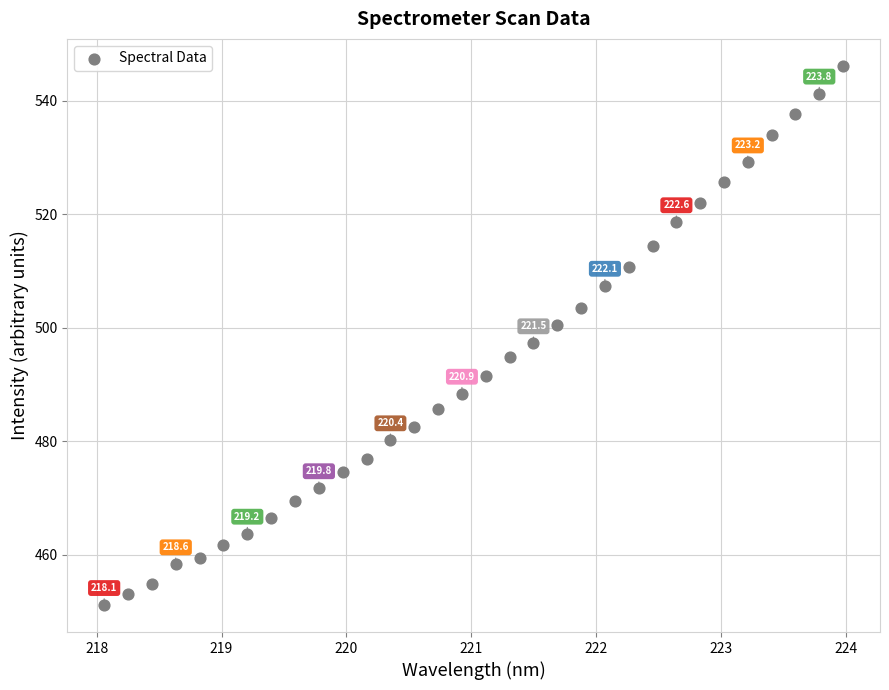

What is the range of X values (max minus min)?

5.9